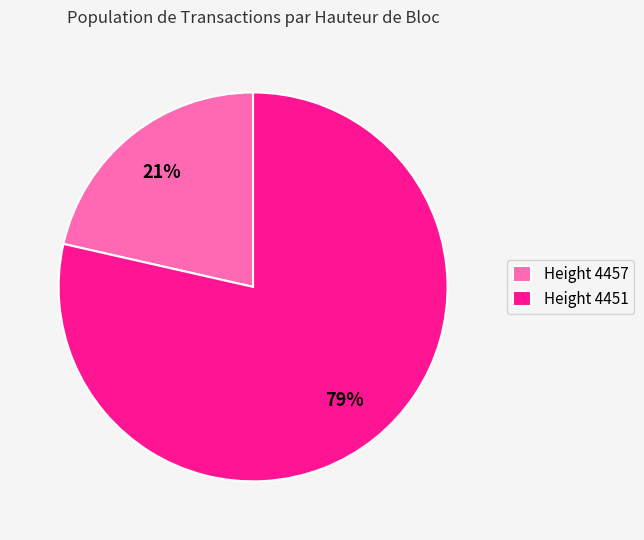

To the nearest percent, what is the combined percentage of Height 4457 and Height 4451?

100%